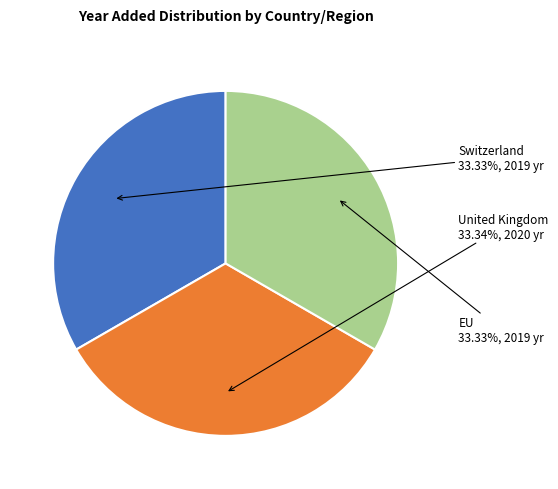

Is there any slice that represents more than half of the pie?

No